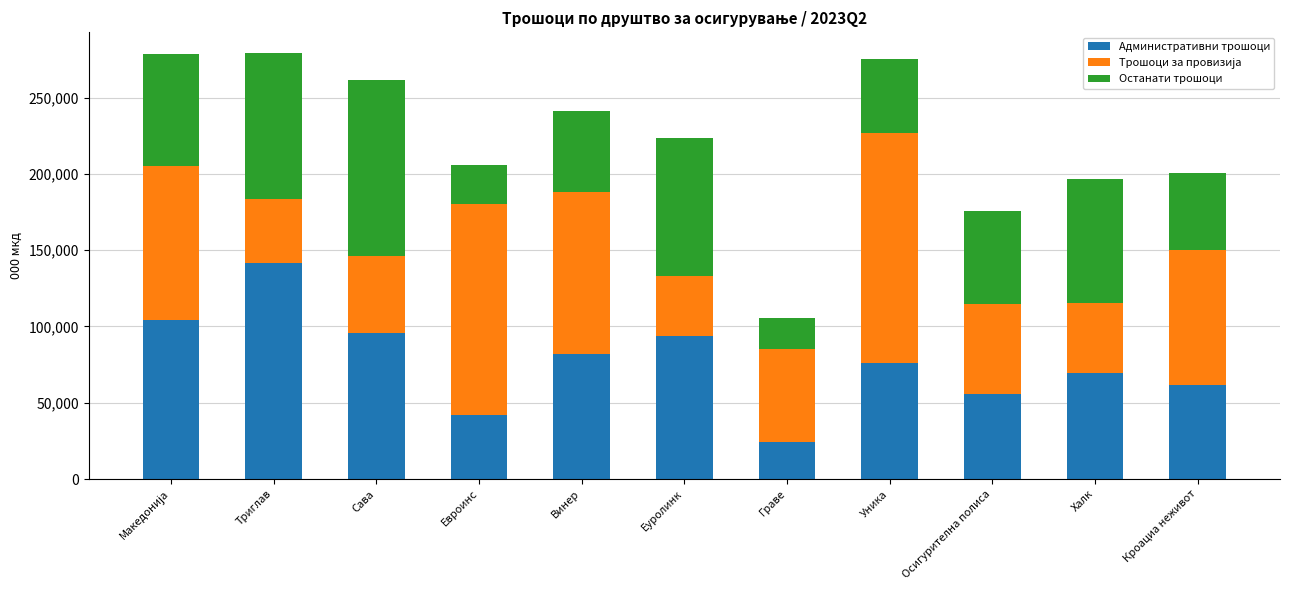

At which label does Административни трошоци reach its peak?

Триглав